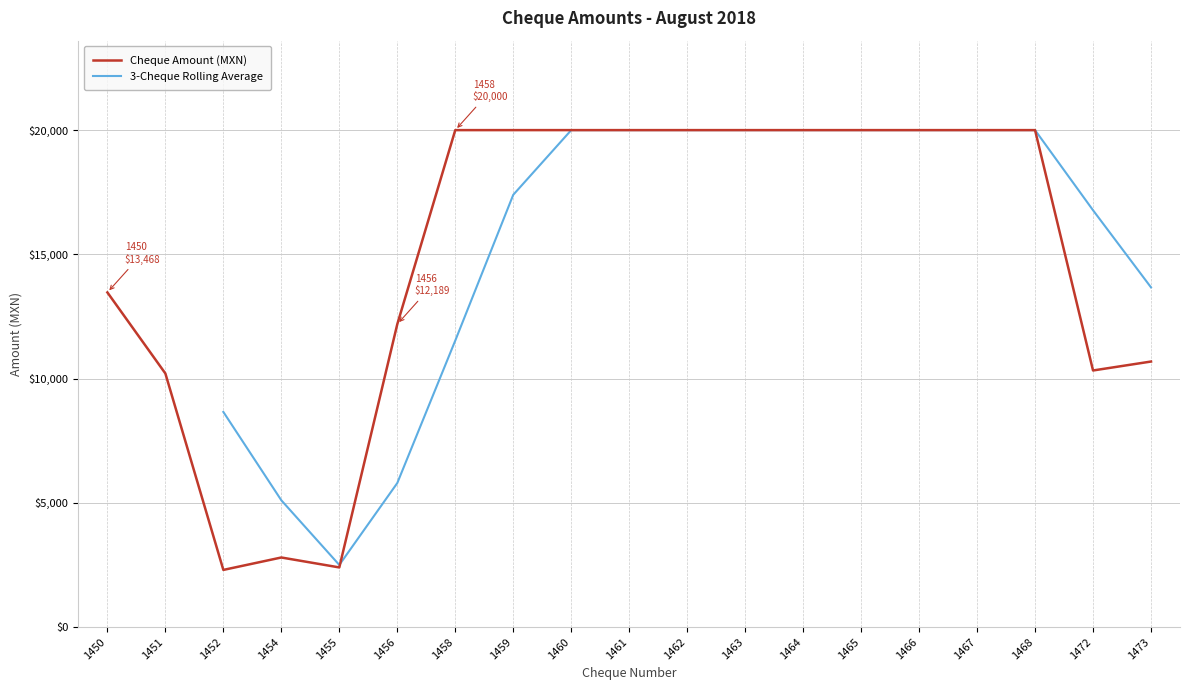

Is it true that the value at 1452 is 899.6?

False